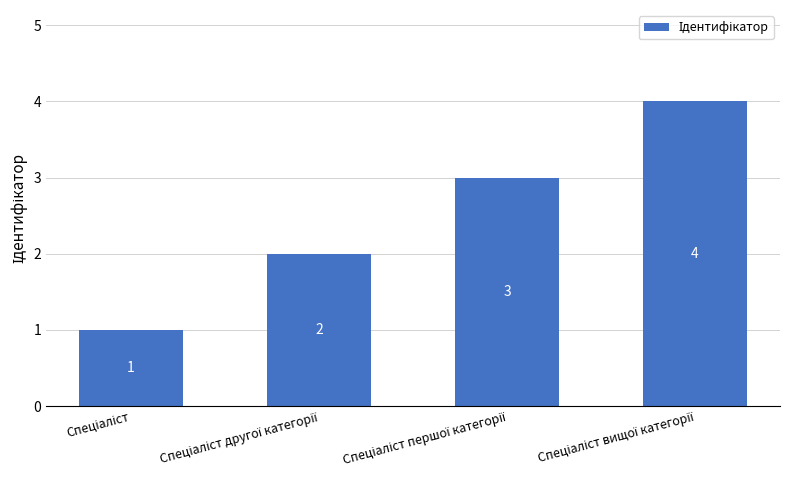

What is the greatest value displayed?

4